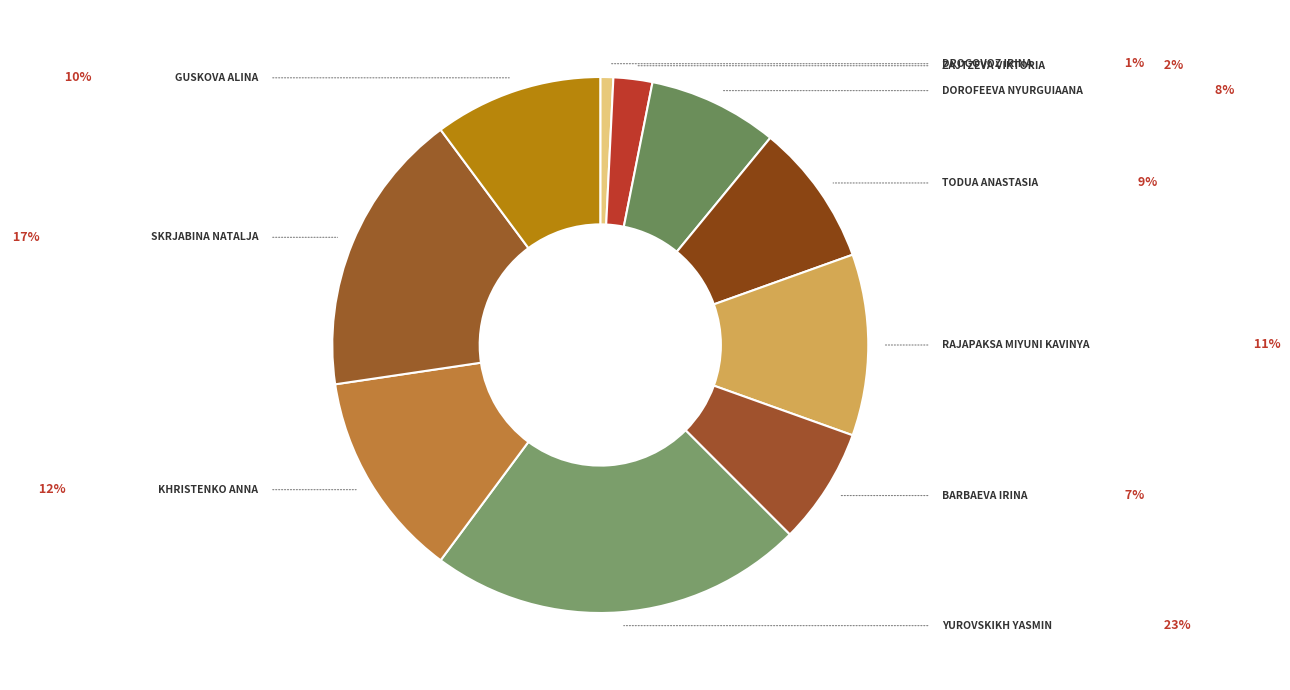

Count the number of slices in the pie.

10